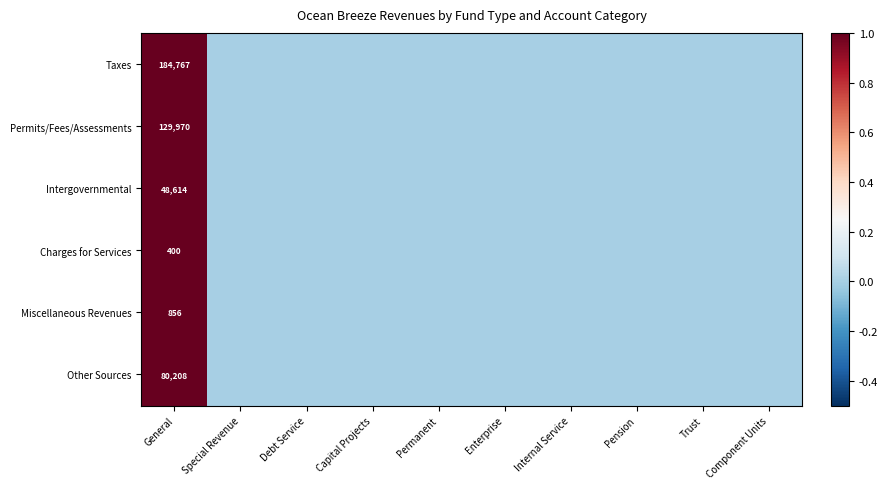

The value of Intergovernmental at General is 87156. True or false?

False